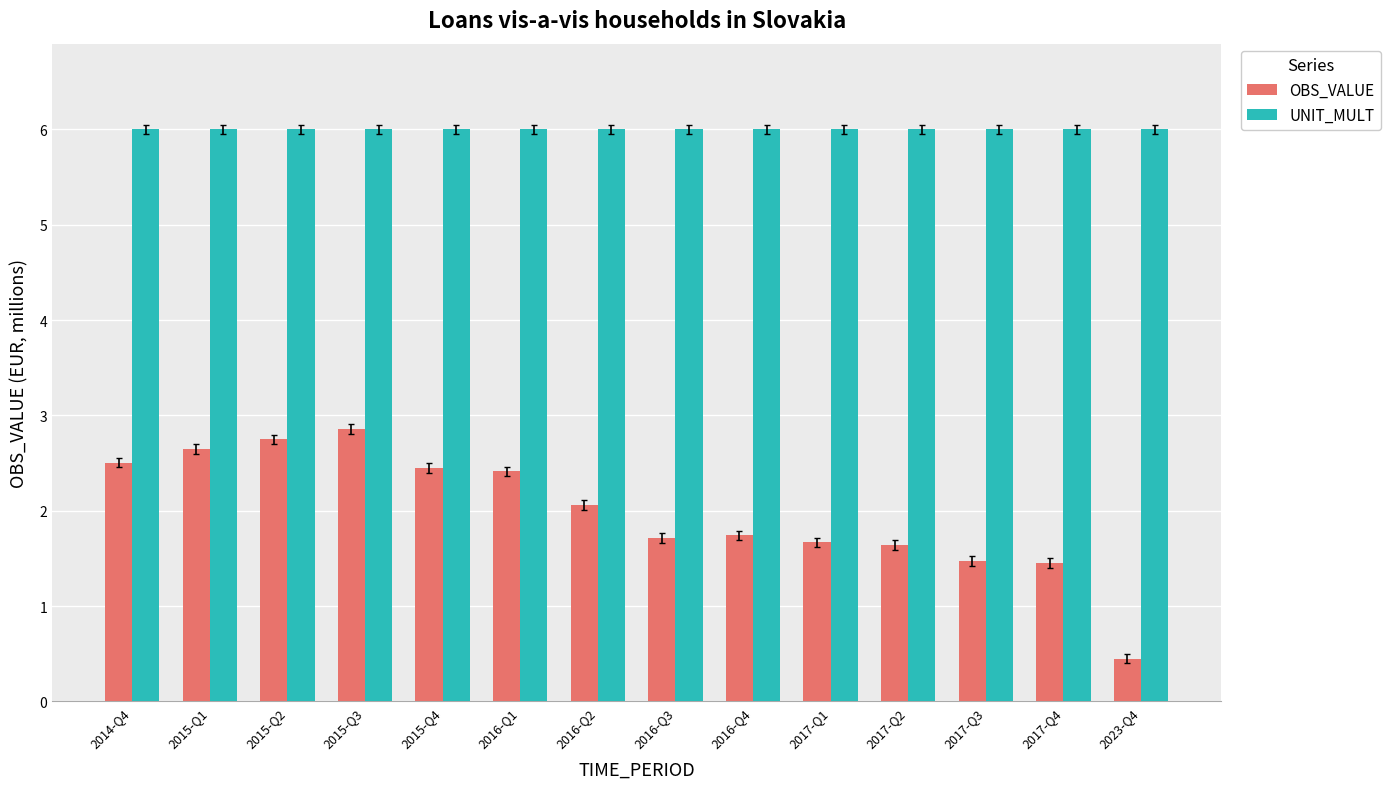

What is the total value across all series at 2015-Q3?

8.9